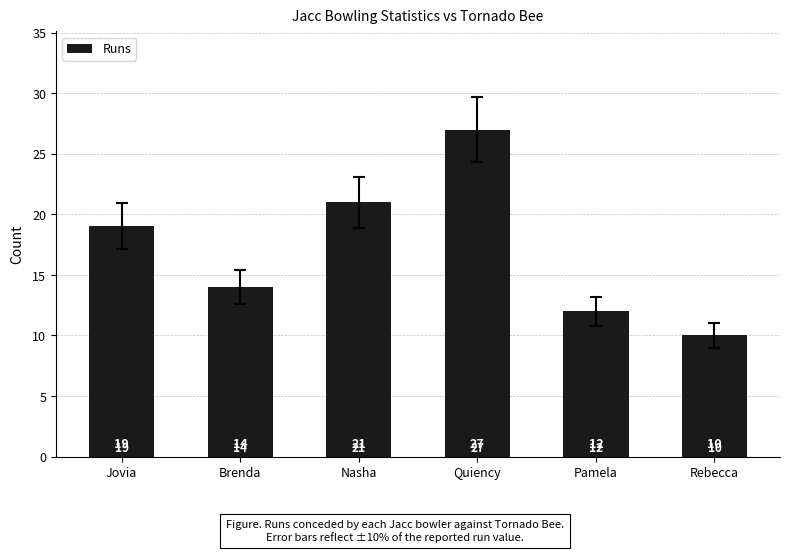

Which label corresponds to the smallest value in the chart?

Rebecca